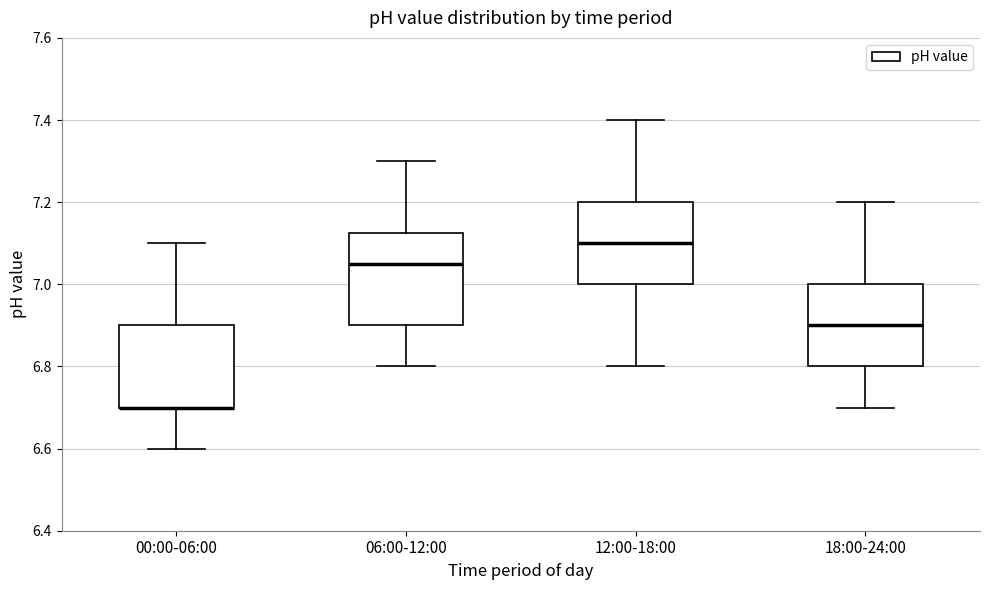

Reading left to right, transcribe this box plot: for each box, give where its median line is, the range the box spans, and where its two whiskers end, as read against the y-axis. The values are not printed on the chart, so give them approximately, as read against the axis.

00:00-06:00: median 6.70 (drawn on the box's lower edge), box 6.70 to 6.90, whiskers 6.60 to 7.10
06:00-12:00: median 7.06, box 6.90 to 7.12, whiskers 6.80 to 7.30
12:00-18:00: median 7.10, box 7.00 to 7.20, whiskers 6.80 to 7.40
18:00-24:00: median 6.90, box 6.80 to 7.00, whiskers 6.70 to 7.20